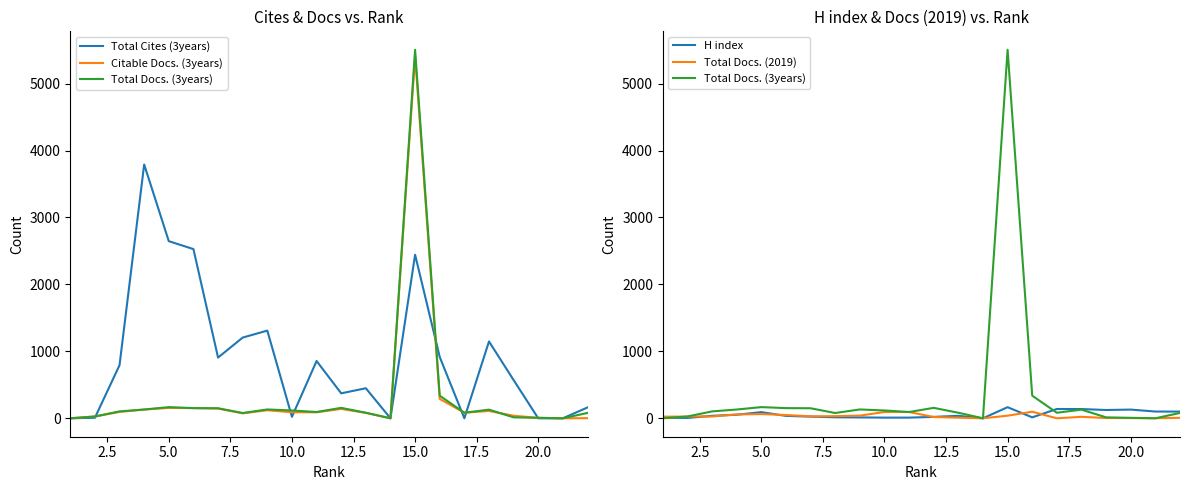

What is the sum of all Total Docs. (2019) values?

738